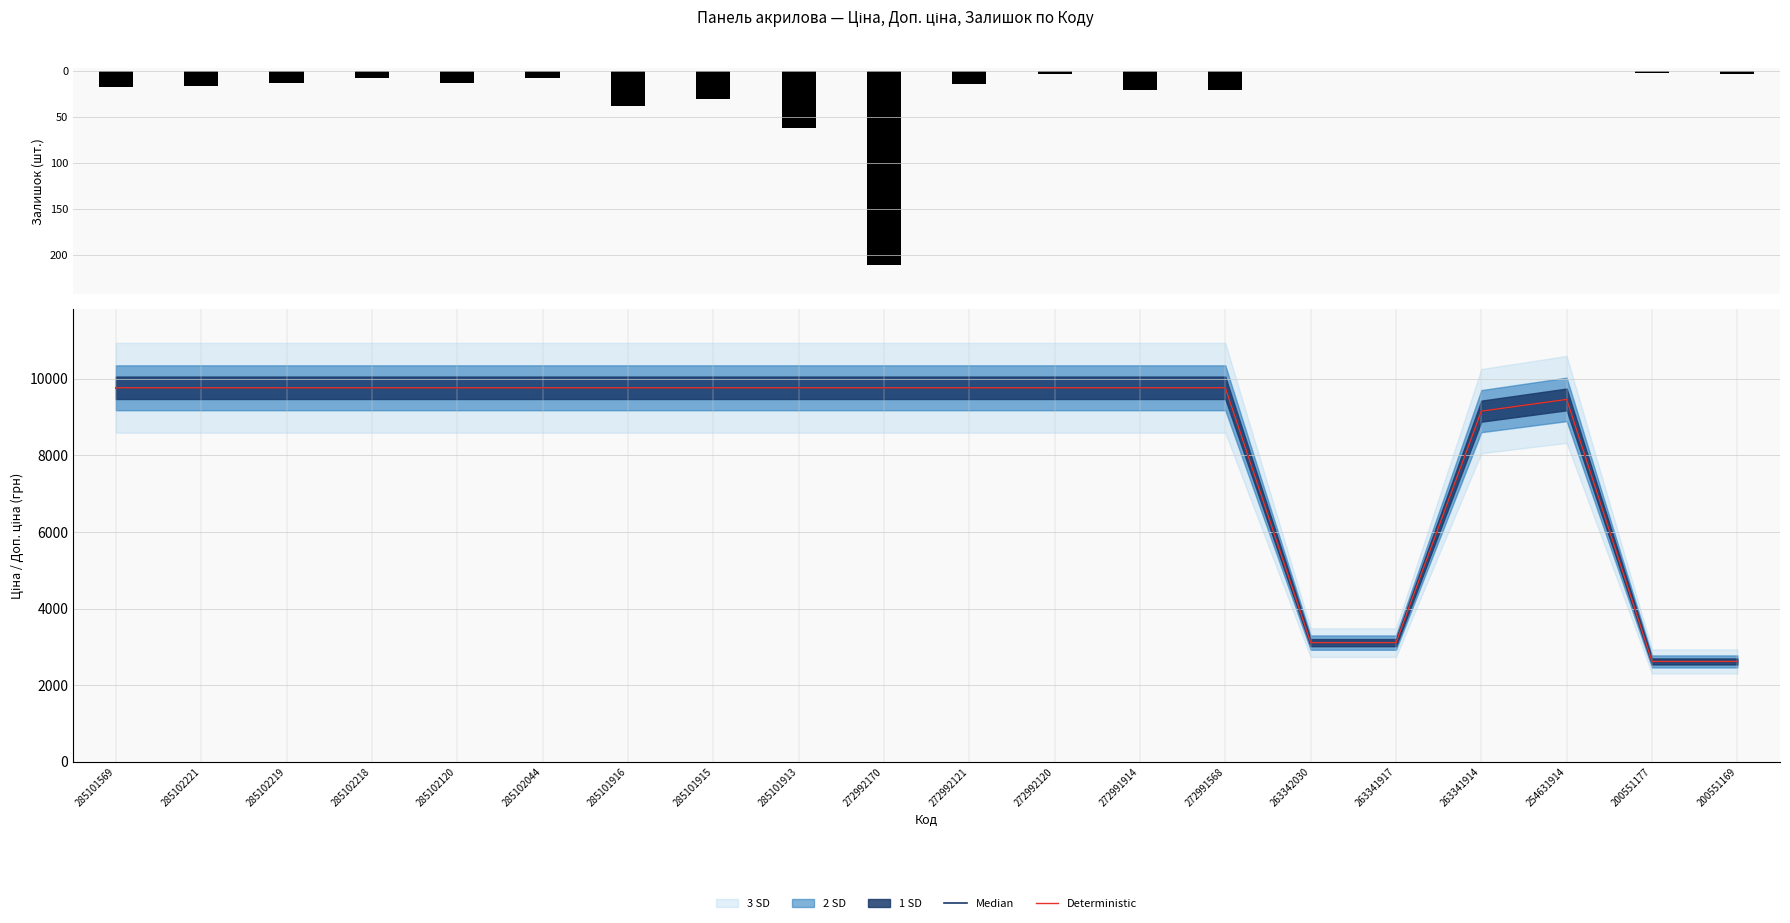

What is the value of the Deterministic bar at the 17th from the left?

9154.5